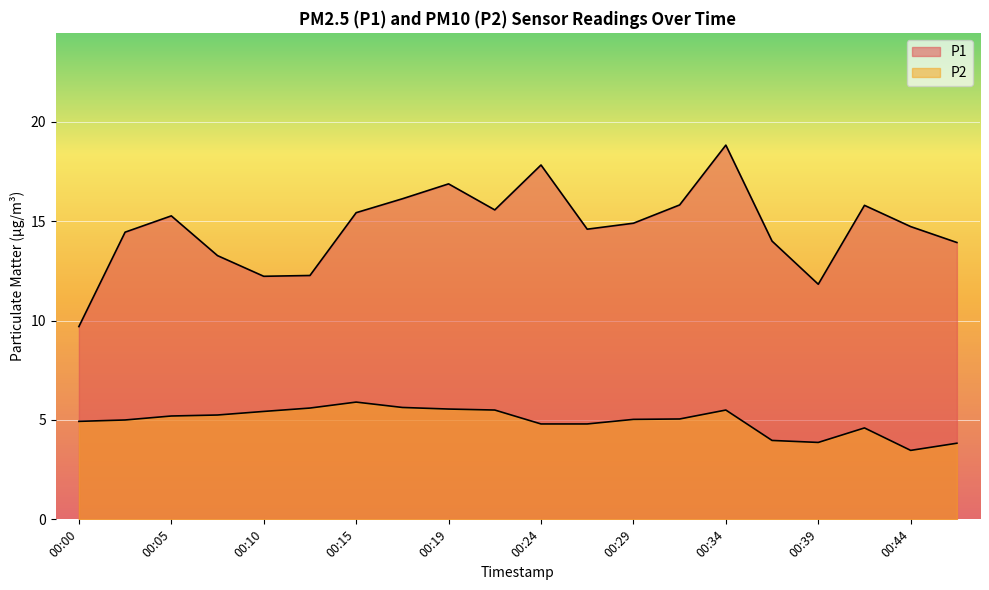

Is it true that P2 equals 4.0 at 00:36?

True